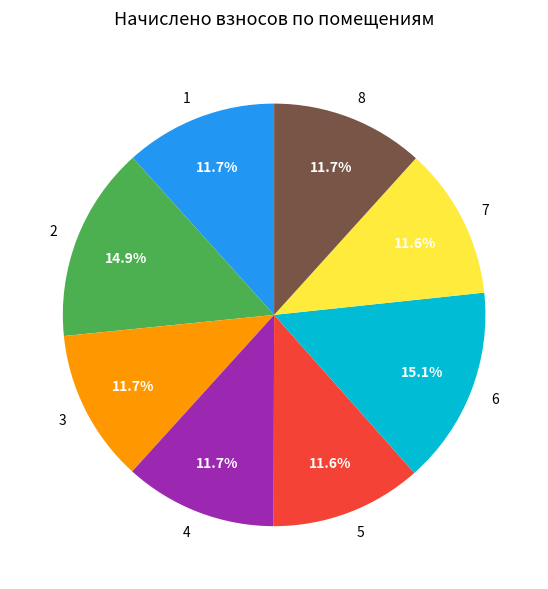

To the nearest percent, what portion does 7 represent?

12%